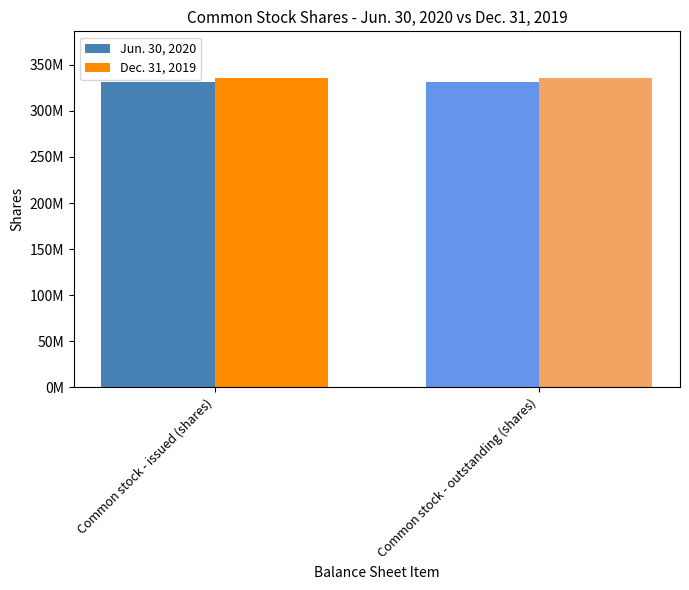

Which category has the highest value in the Jun. 30, 2020 series?

Common stock - issued (shares)